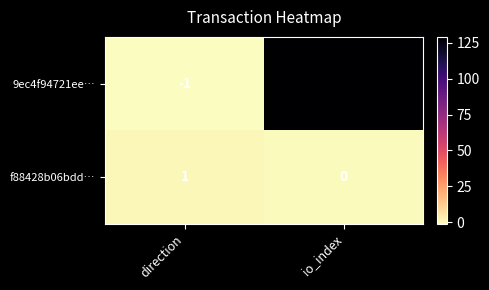

True or false: f88428b06bdd… has a value of 0 at io_index.

True